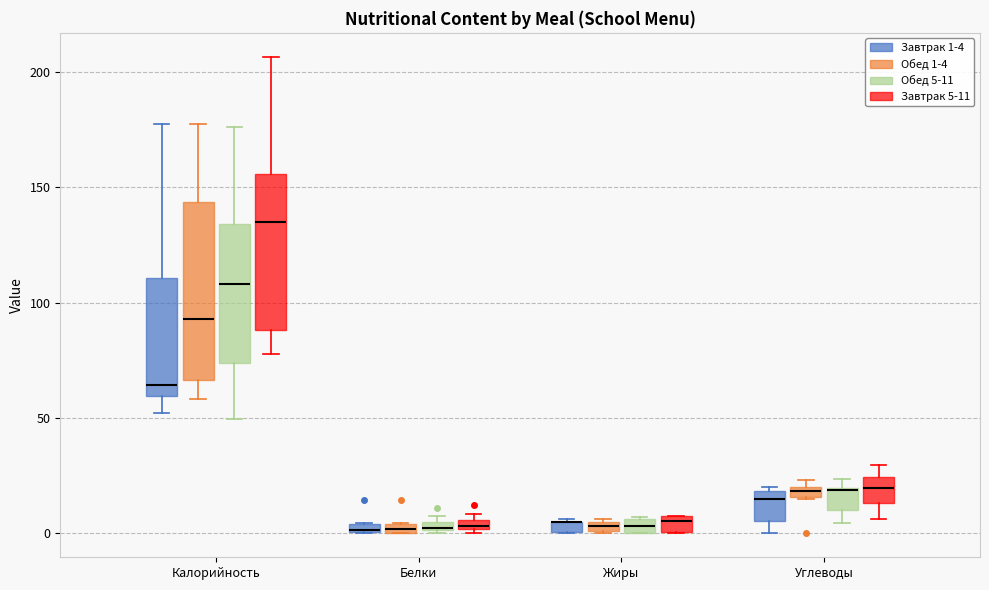

Where is the upper edge of the box for Калорийность (Обед 5-11) on the y-axis? The values are not printed on the chart, so give them approximately, as read against the axis.

135